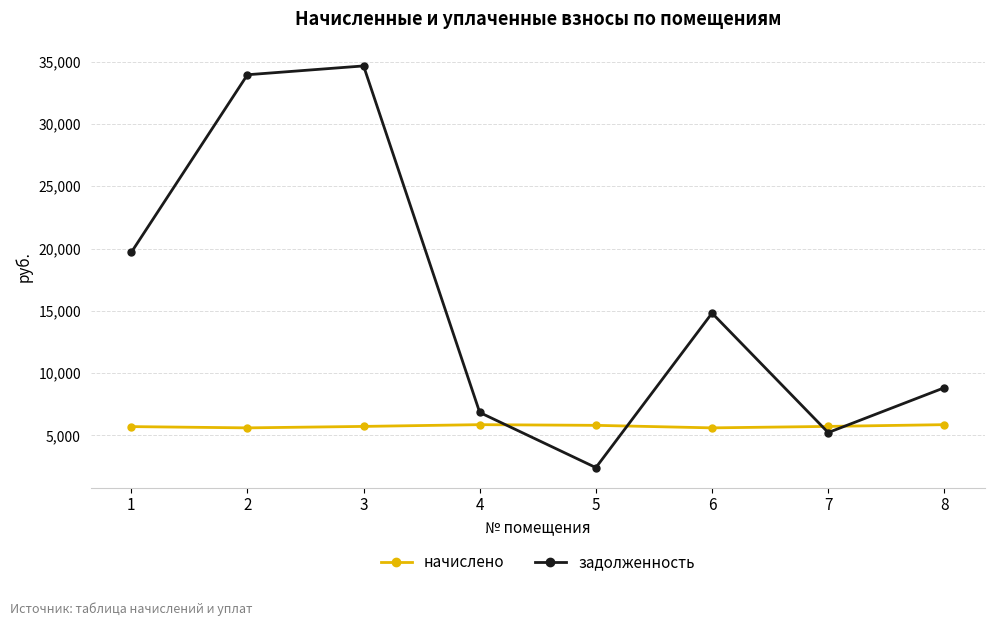

How many data points in начислено are above 5725?

5